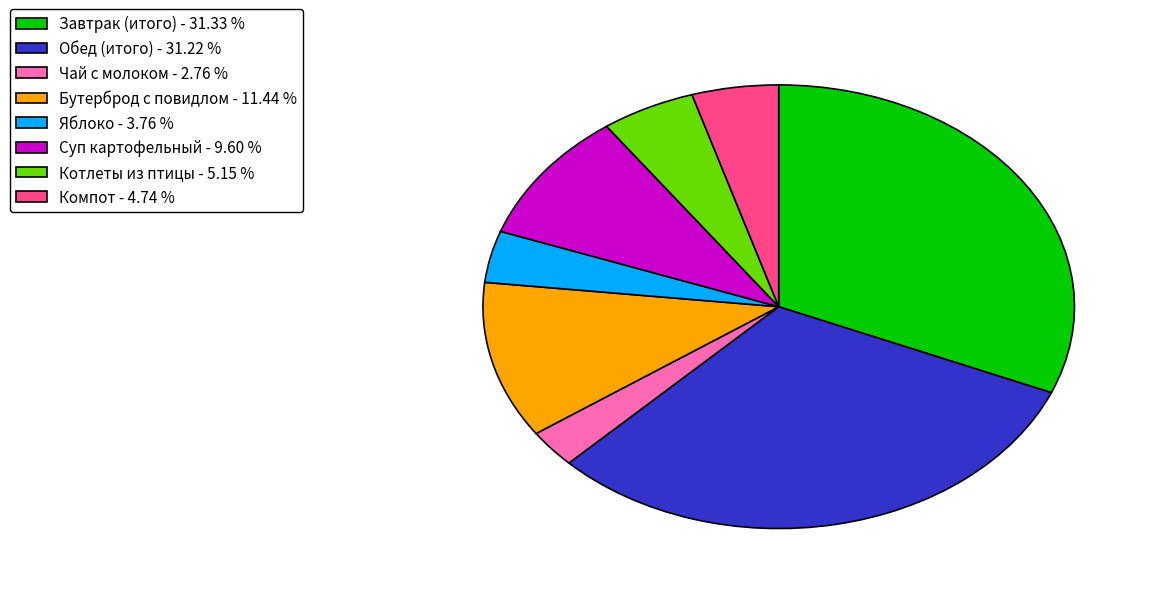

Which has a higher value, Яблоко - 3.76 % or Компот - 4.74 %?

Компот - 4.74 %